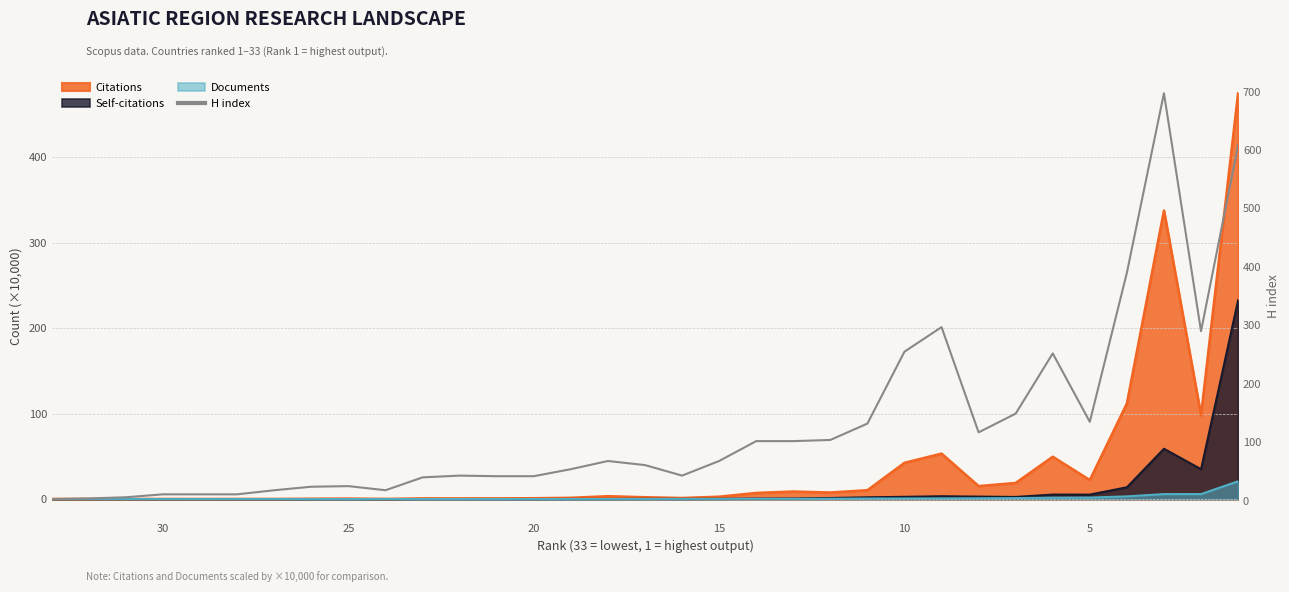

Reading left to right, list all the values displayed in this chart.

3	4	6	11	11	11	18	24	25	18	40	43	42	42	54	68	61	43	68	102	102	104	132	255	297	117	149	252	135	390	697	290	608